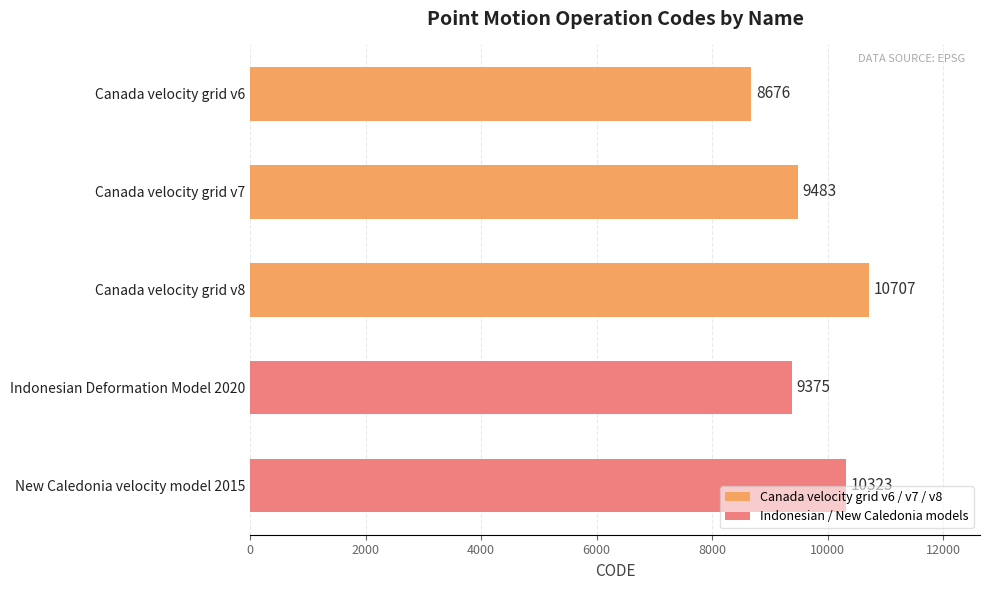

What is the value of the 4th bar from the top?

9375